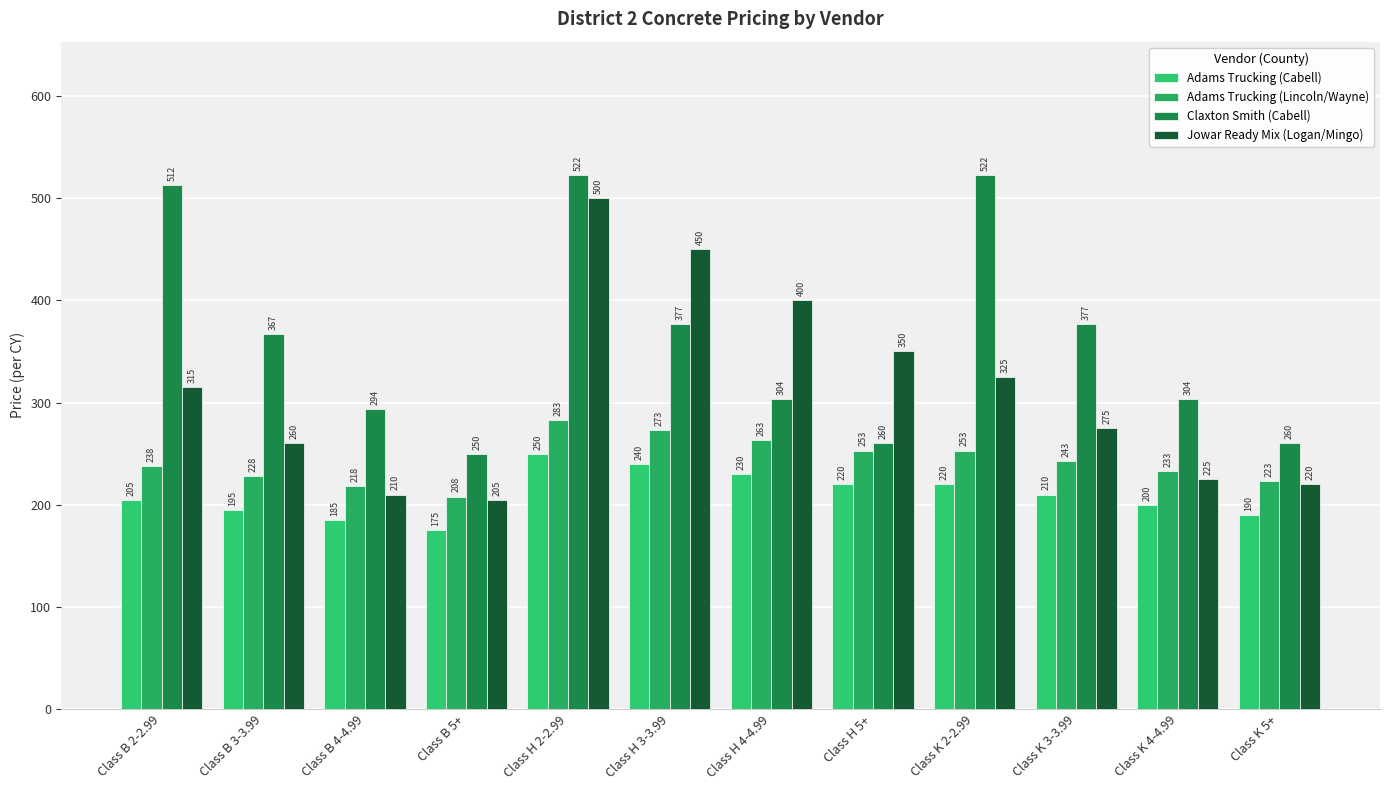

Rank the series at Class K 2-2.99 from highest to lowest value.

Claxton Smith (Cabell), Jowar Ready Mix (Logan/Mingo), Adams Trucking (Lincoln/Wayne), Adams Trucking (Cabell)